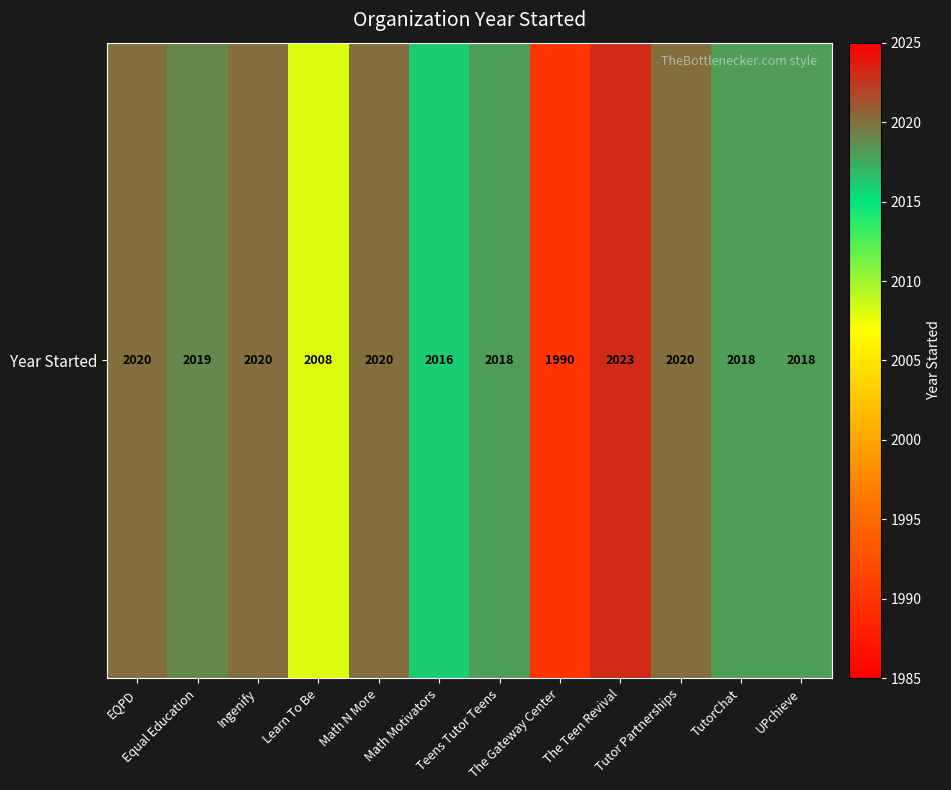

What is the minimum value shown in the chart?

1990